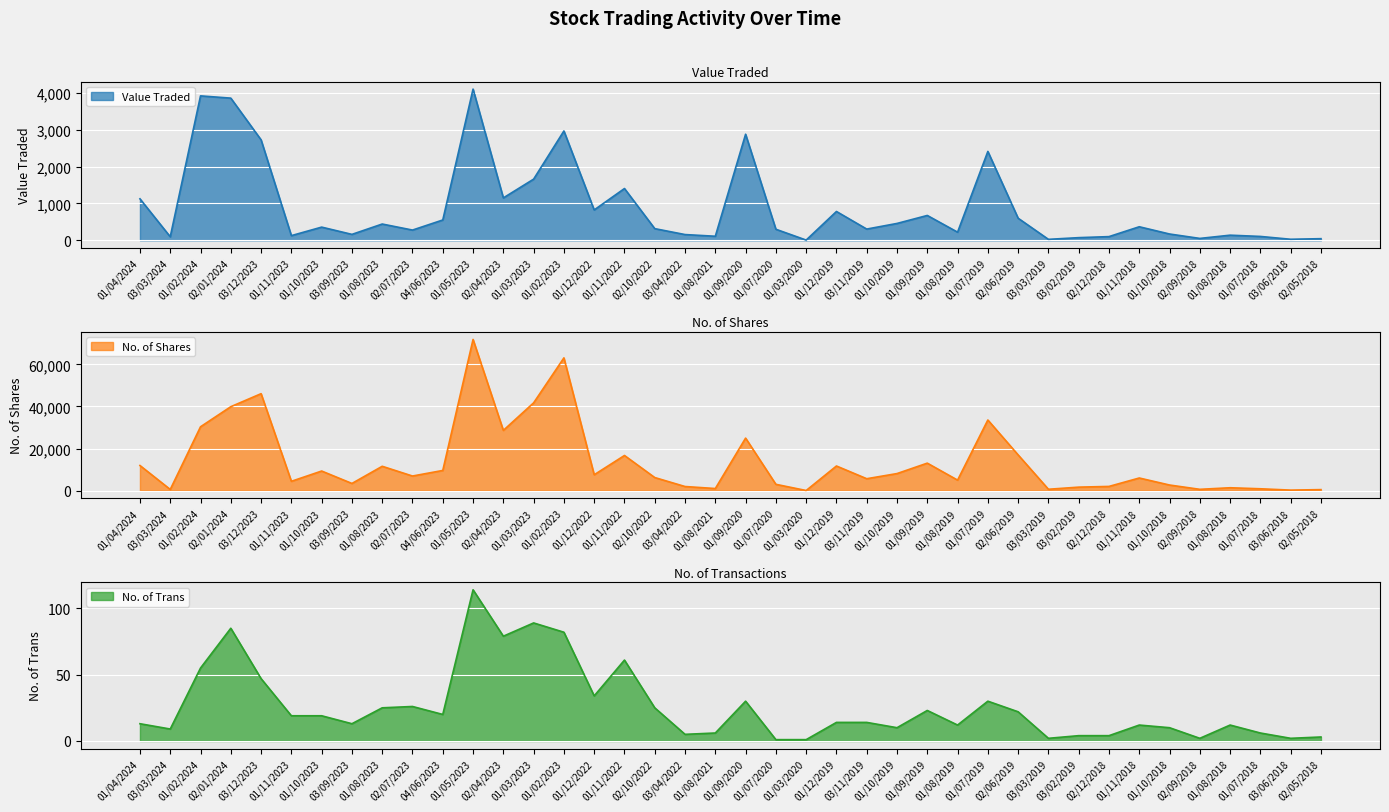

Which series has the largest range (max minus min)?

No. of Shares